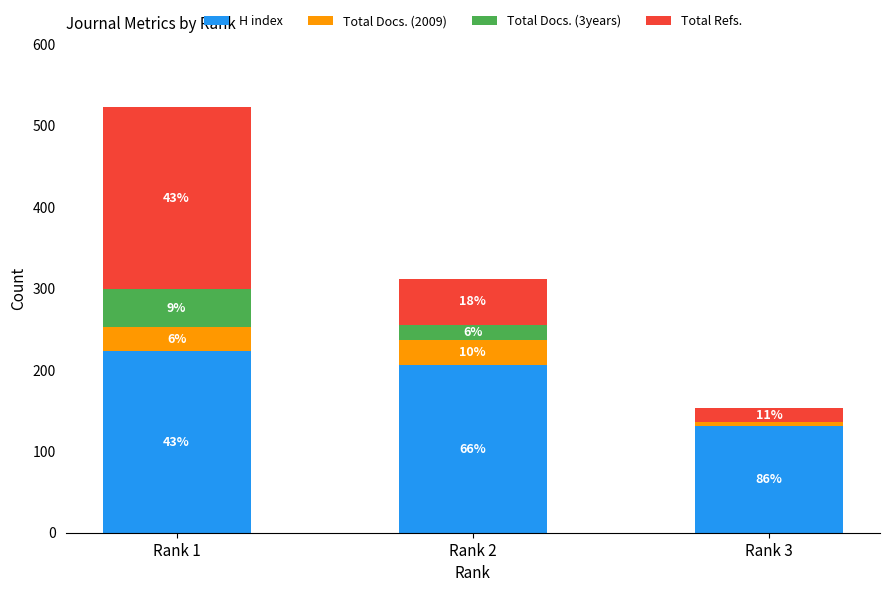

At which category is the sum across all series the highest?

Rank 1